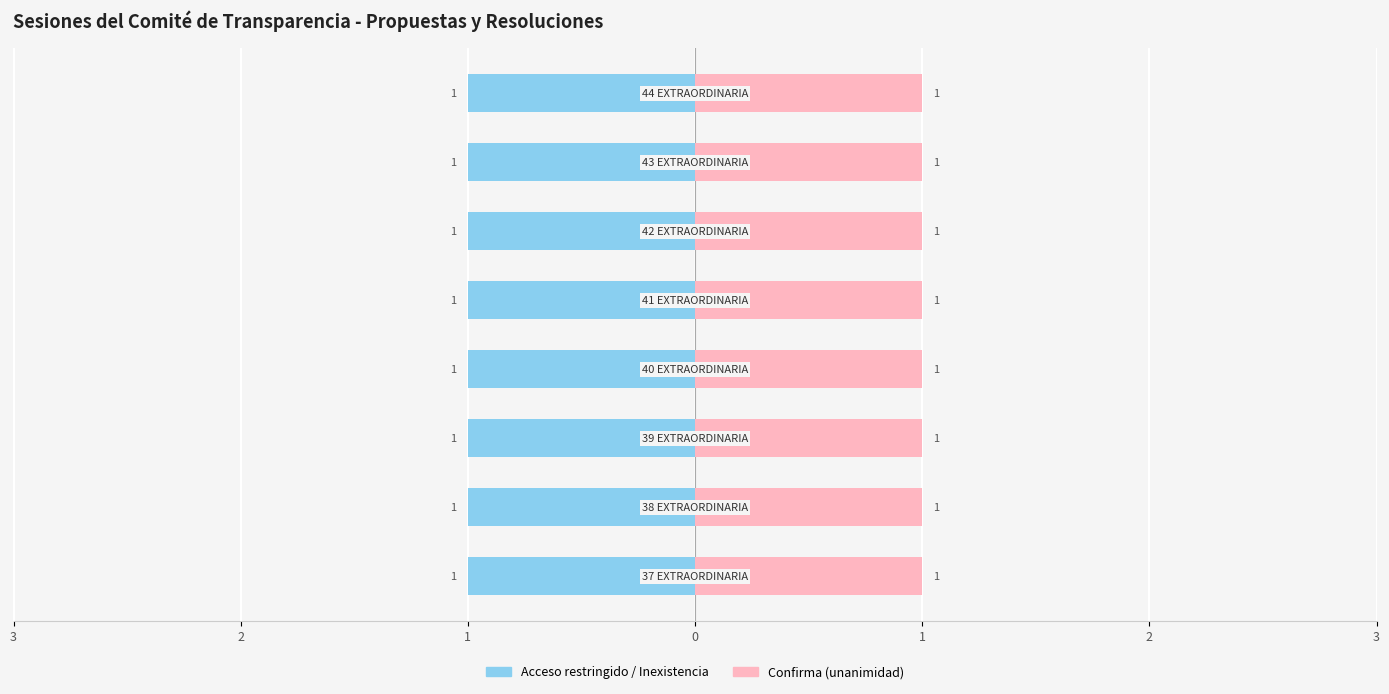

Does the chart contain stacked bars?

No